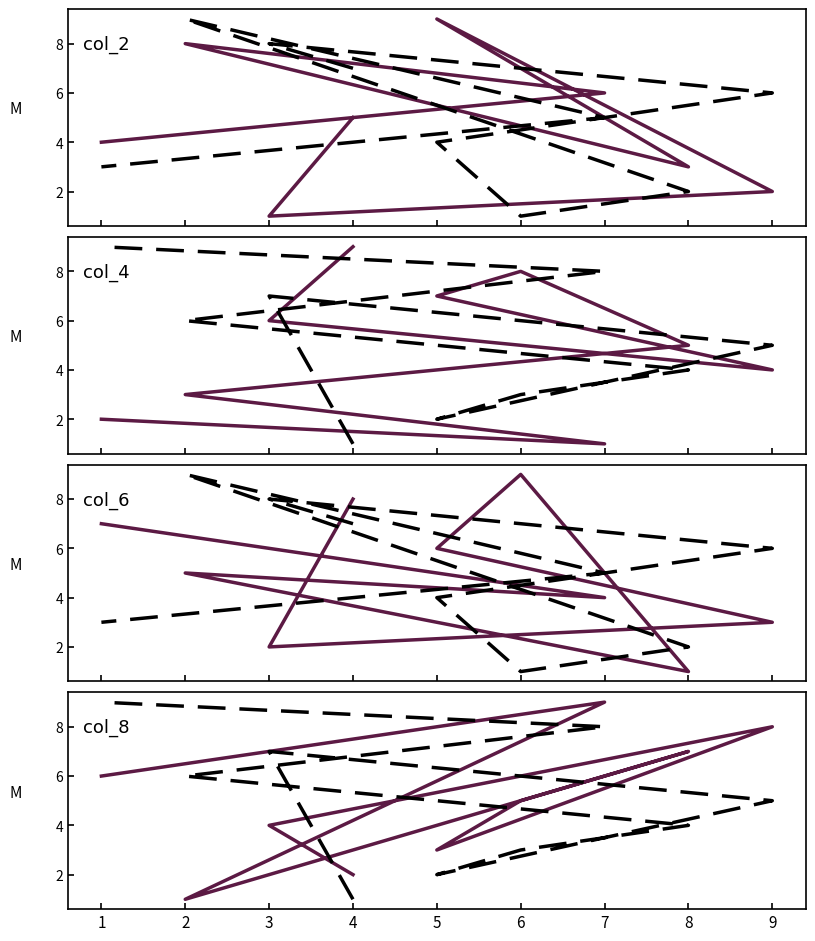

At which category is the sum across all series the highest?

6